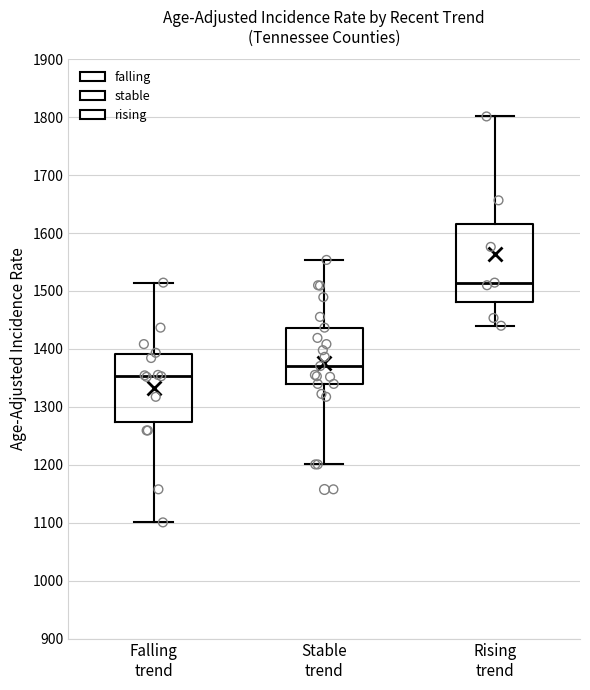

Reading left to right, transcribe this box plot: for each box, give where its median line is, the range the box spans, and where its two whiskers end, as read against the y-axis. The values are not printed on the chart, so give them approximately, as read against the axis.

Falling trend: median 1350, box 1270 to 1390, whiskers 1100 to 1510
Stable trend: median 1370, box 1340 to 1440, whiskers 1200 to 1550
Rising trend: median 1510, box 1480 to 1620, whiskers 1440 to 1800